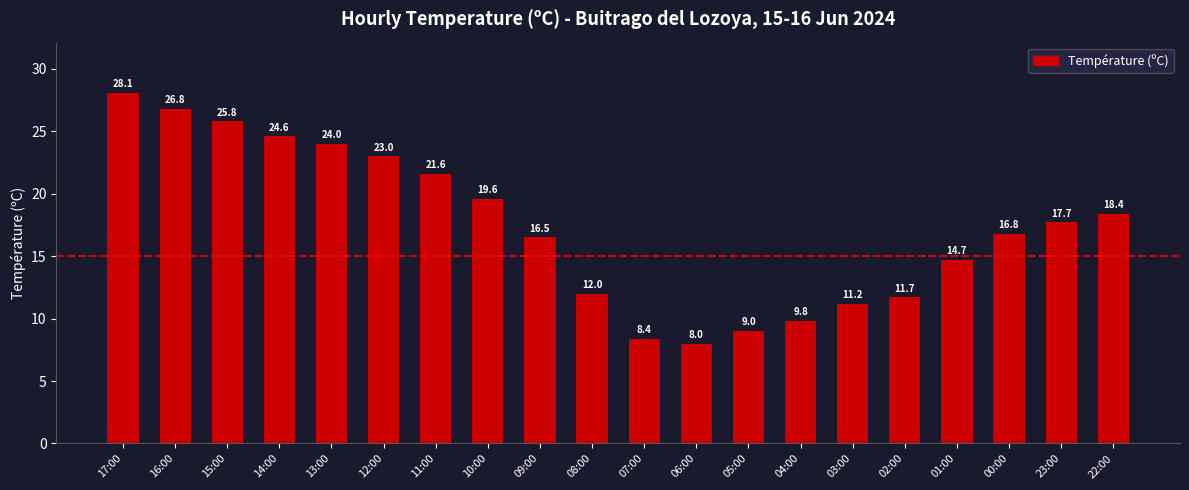

Are the bars grouped side by side (vs. stacked)?

No